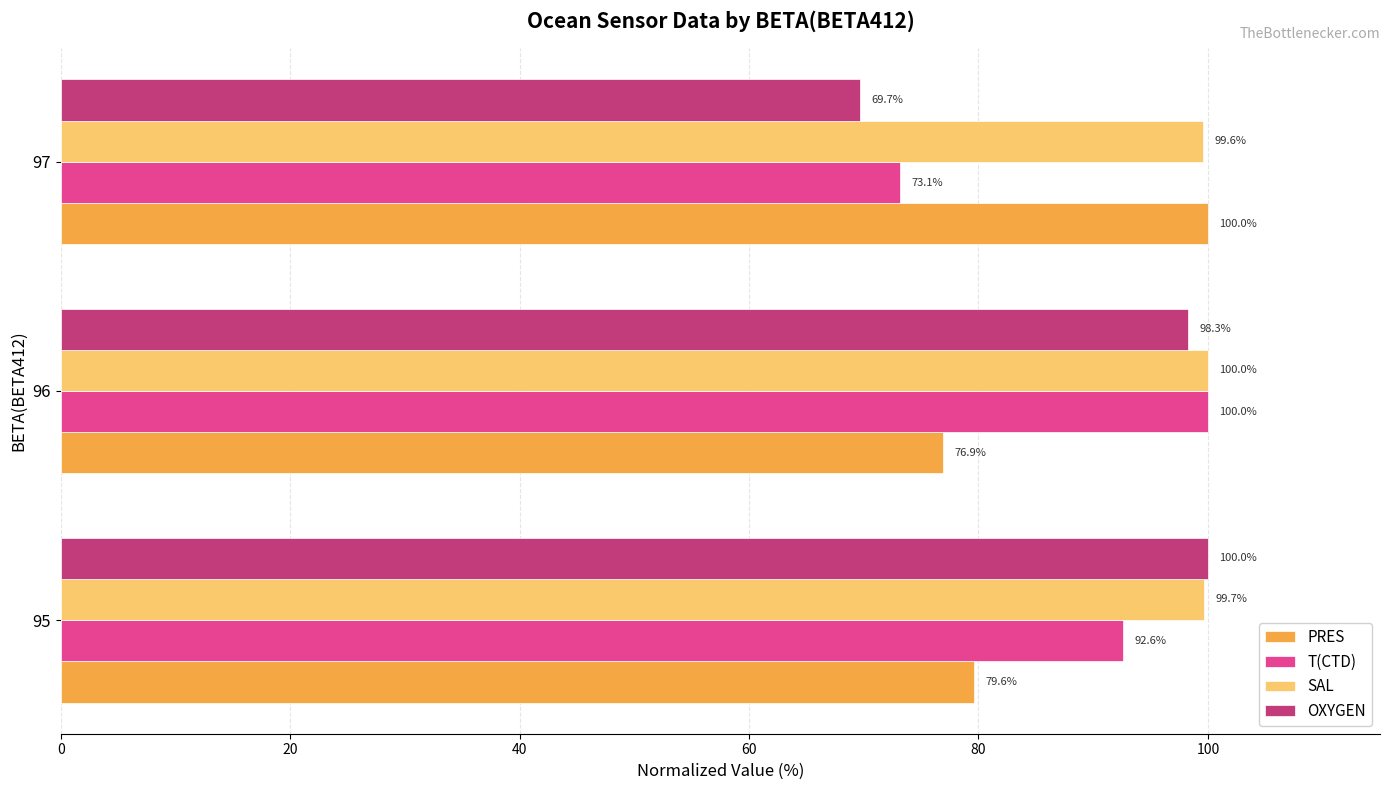

What is the sum of the PRES values at 95 and 96?

156.5